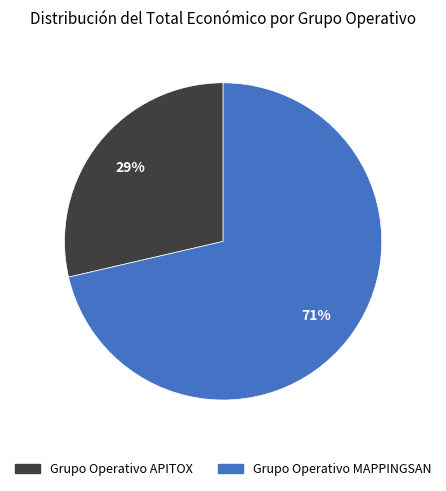

Count the number of slices in the pie.

2